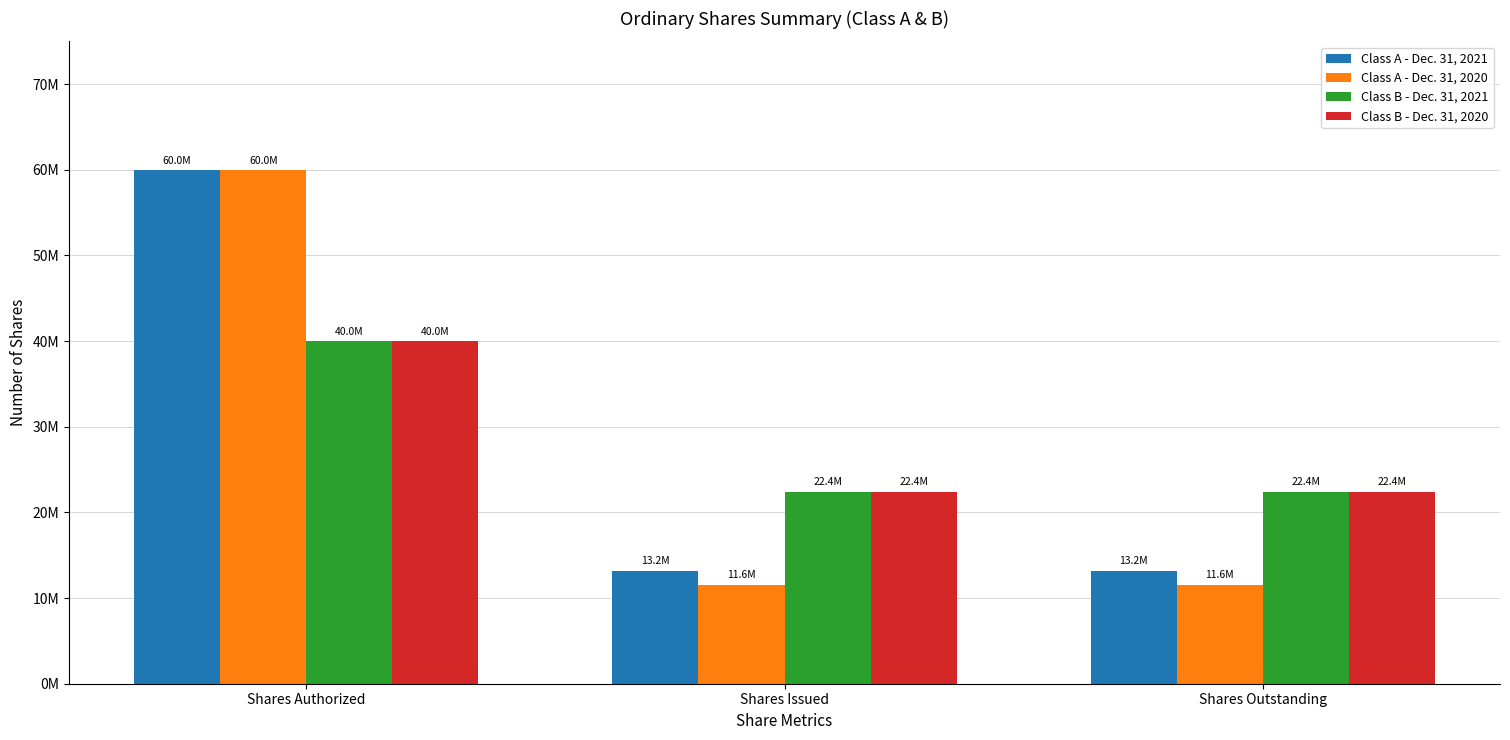

List the series in order of their peak value, highest first.

Class A - Dec. 31, 2021, Class A - Dec. 31, 2020, Class B - Dec. 31, 2021, Class B - Dec. 31, 2020